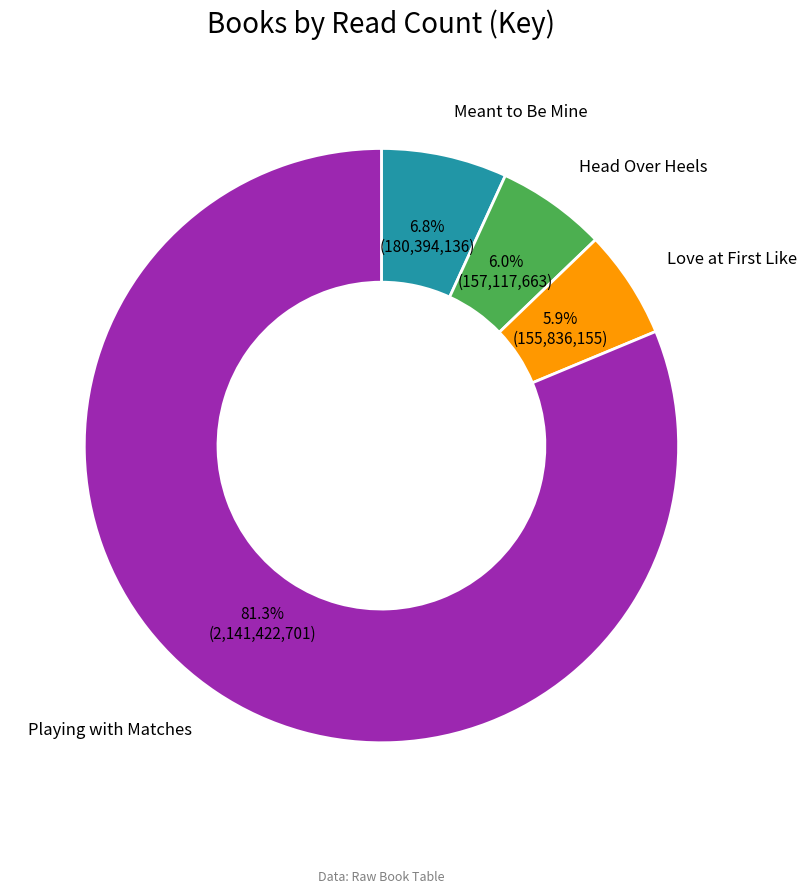

Is there any slice that represents more than half of the pie?

Yes